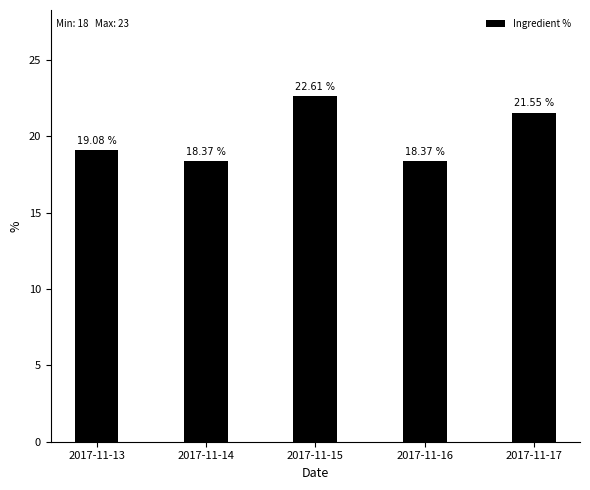

How many values are below 19?

2